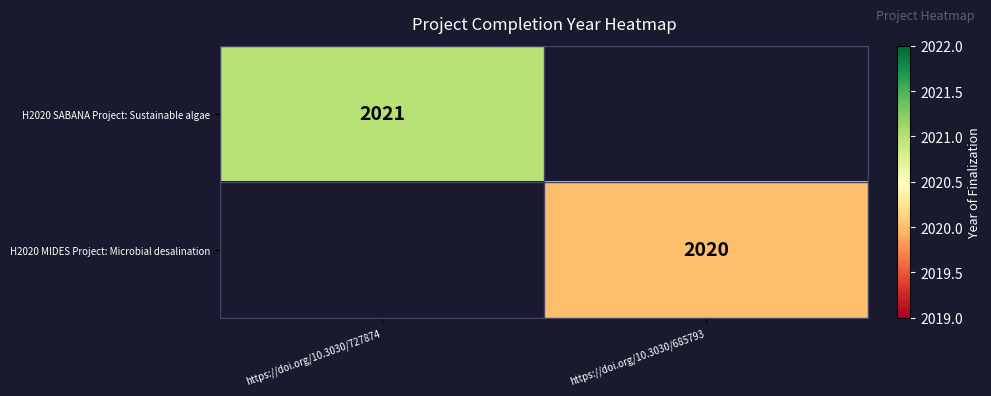

At how many categories does at least one series exceed 2020?

1